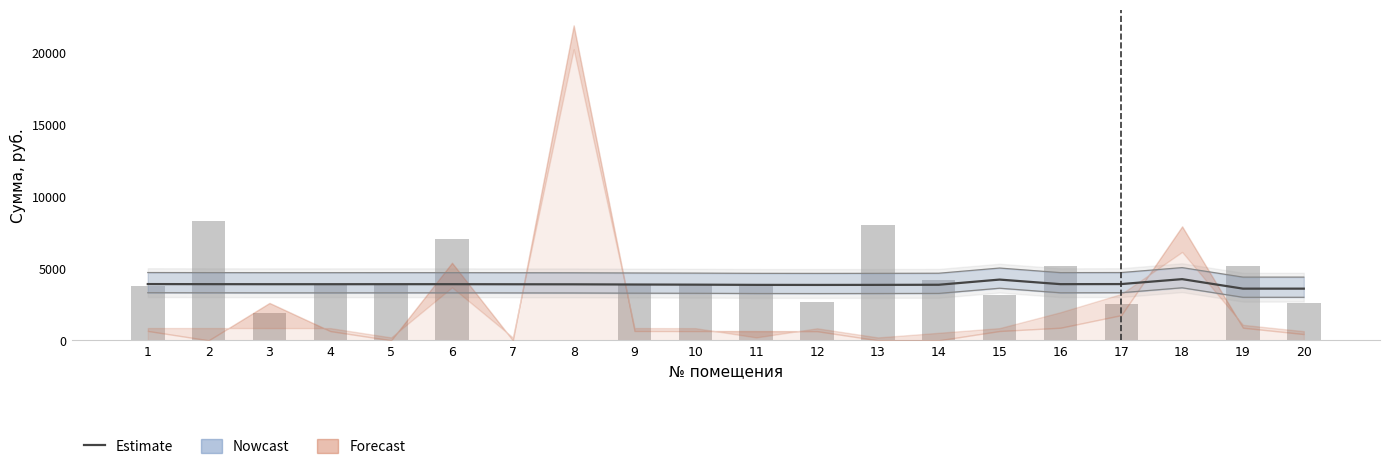

Reading left to right, list all the values displayed in this chart.

начислено (сглаж.): 1=3902.9	2=3897.1	3=3893.3	4=3893.3	5=3895.2	6=3895.2	7=3889.4	8=3885.6	9=3872.1	10=3862.5	11=3847.1	12=3843.2	13=3847.1	14=3854.8	15=4214.7	16=3897.1	17=3902.9	18=4245.4	19=3585.3	20=3585.3
уплачено: 1=3797.3	2=8252.4	3=1896.0	4=3846.5	5=3902.9	6=7008.2	7=0.0	8=0.0	9=3843.6	10=3813.1	11=3797.9	12=2635.9	13=8000.0	14=4200.0	15=3132.5	16=5183.9	17=2544.2	18=0.0	19=5183.1	20=2572.5